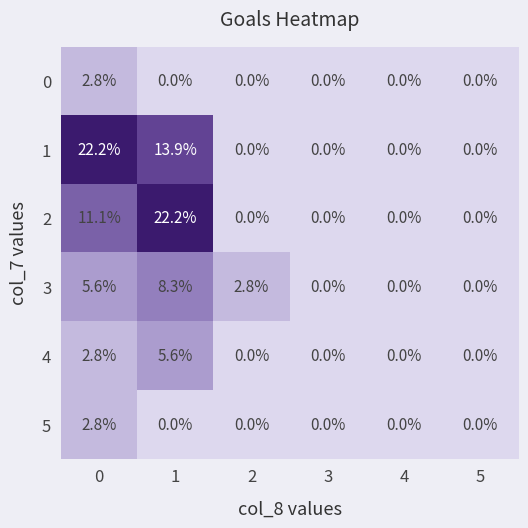

What is the difference between the second highest and second lowest values in the 3 series?

5.6